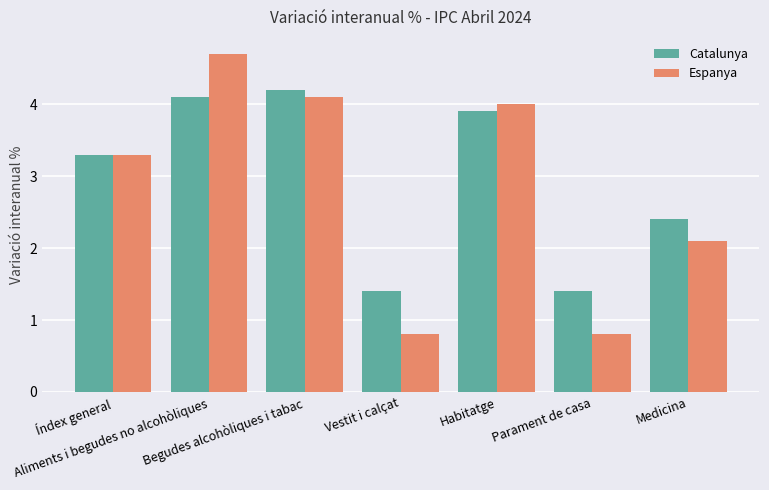

List the series in order of their peak value, highest first.

Espanya, Catalunya